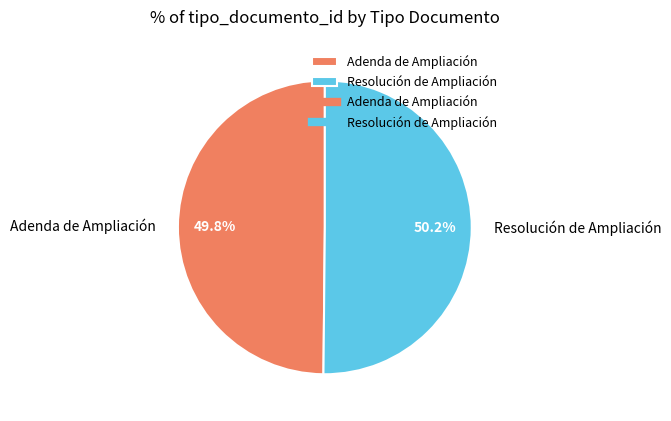

What is the ratio of the value at Resolución de Ampliación to the value at Adenda de Ampliación?

1.0